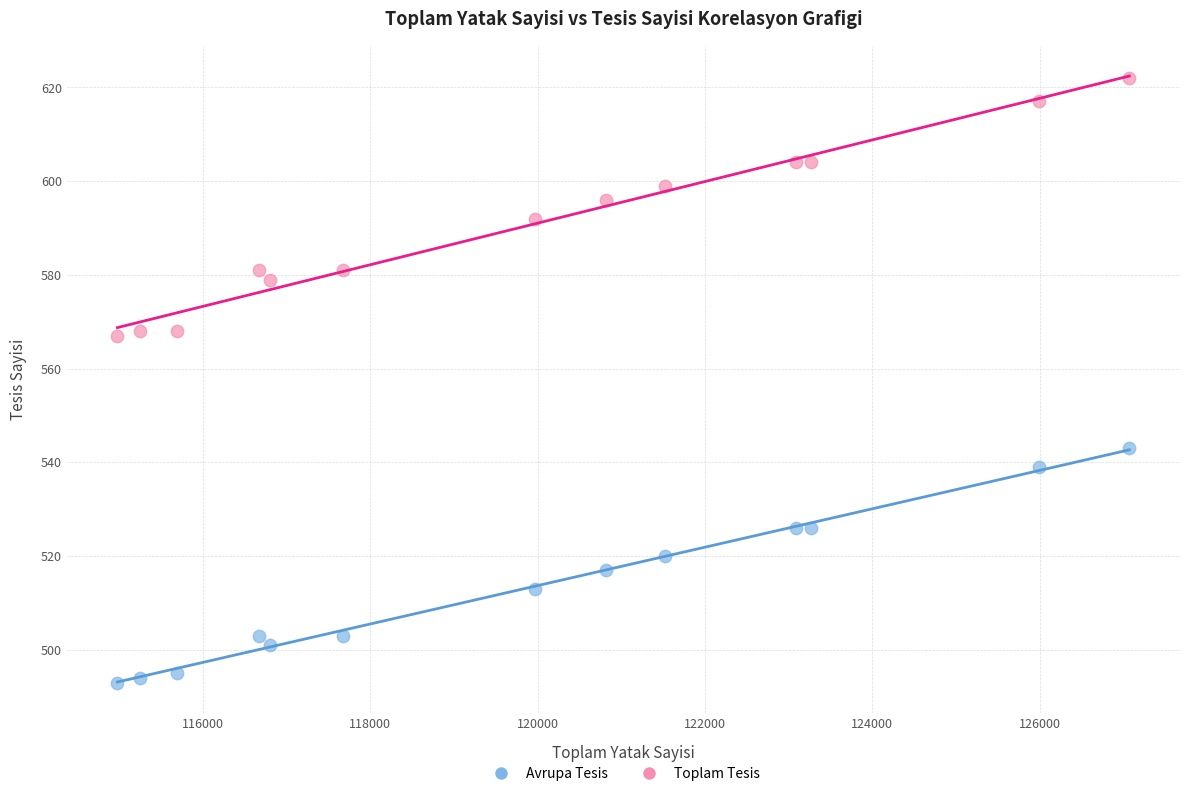

Which series contains the highest Y value?

Toplam Tesis